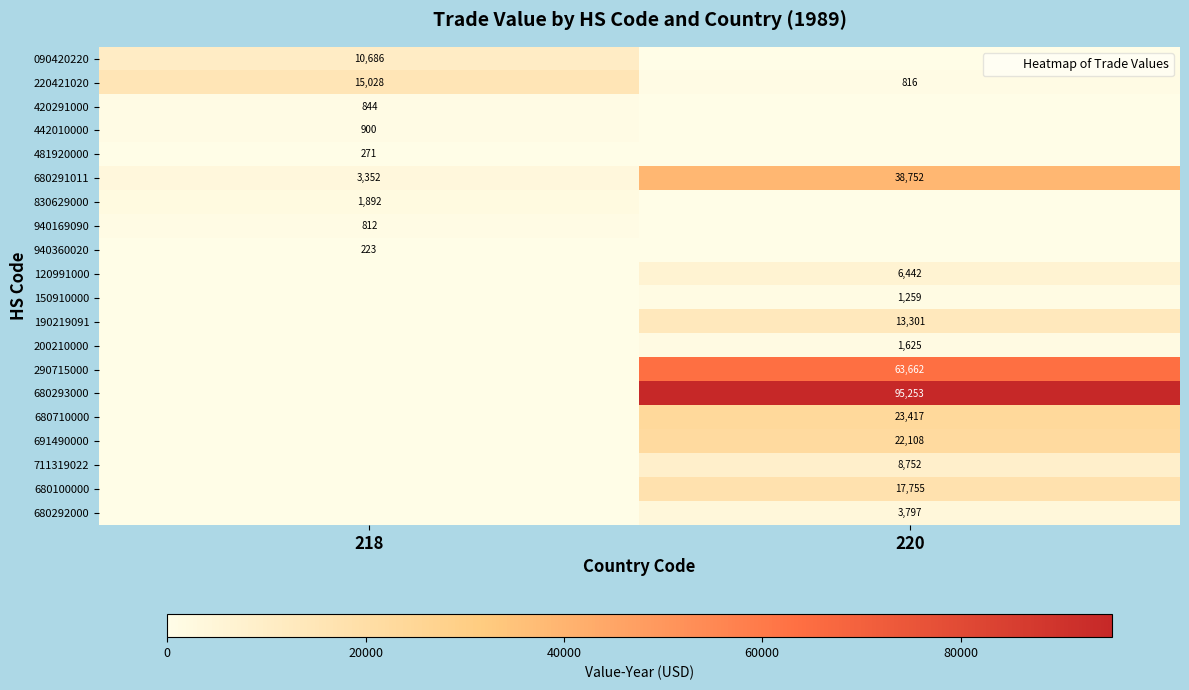

What value does the 680710000 series have at 220, to the nearest 100?

23400